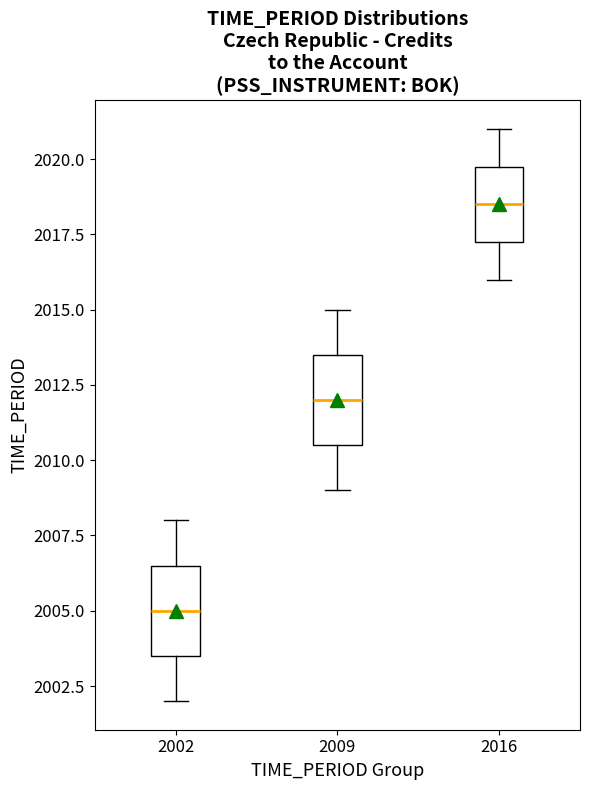

Which box has the highest median line?

2016